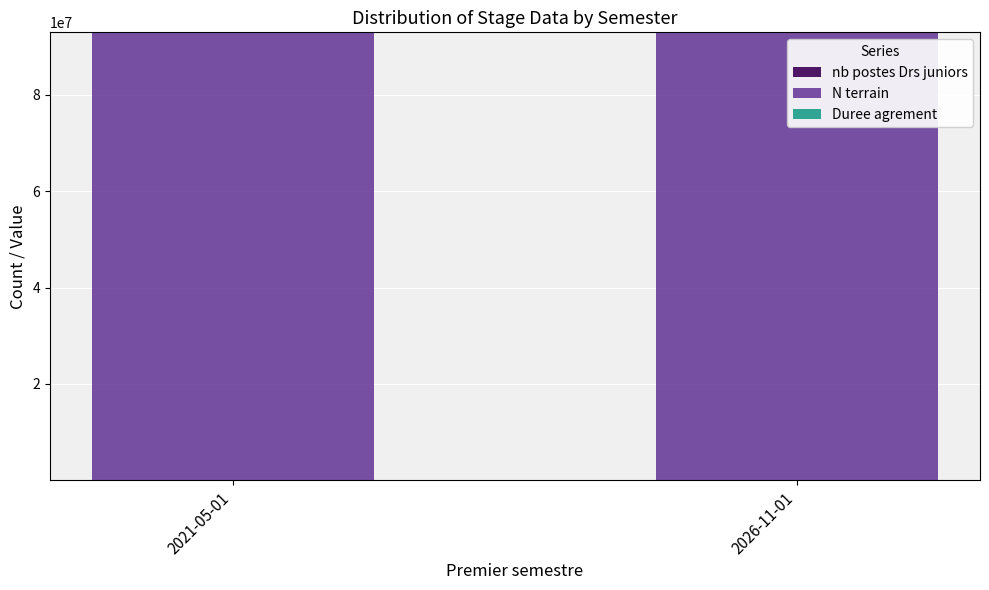

Are the bars horizontal?

No